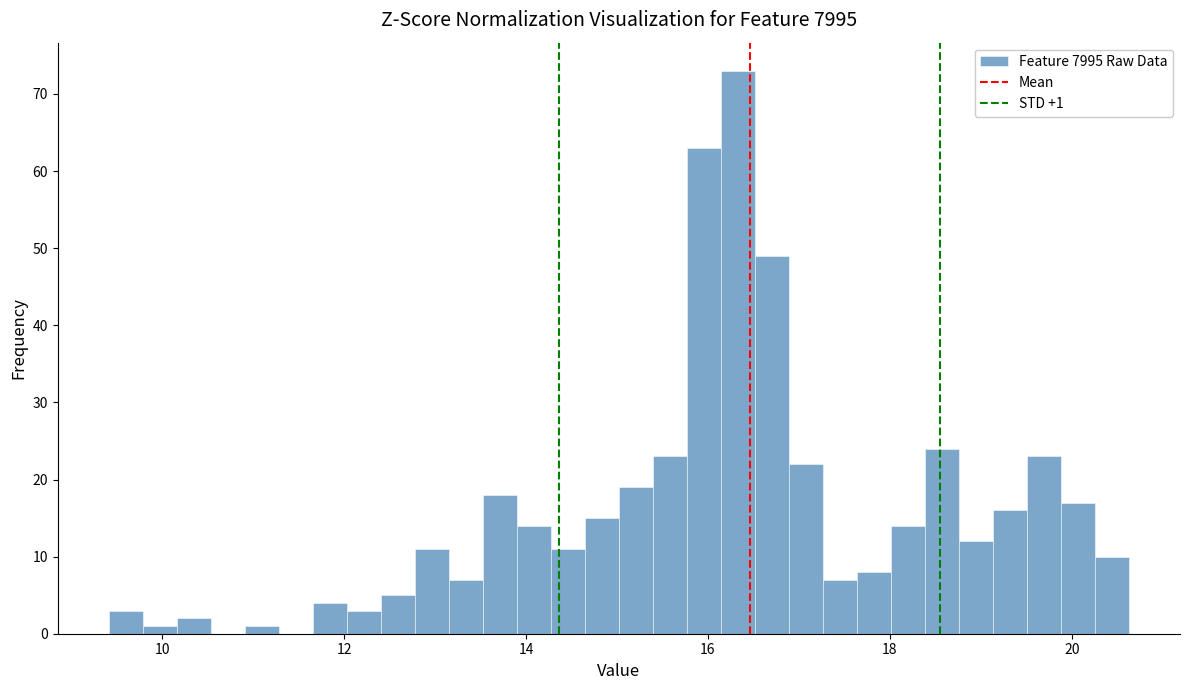

Read against the x-axis, roughly where is the centre of the tallest bar?

16.4